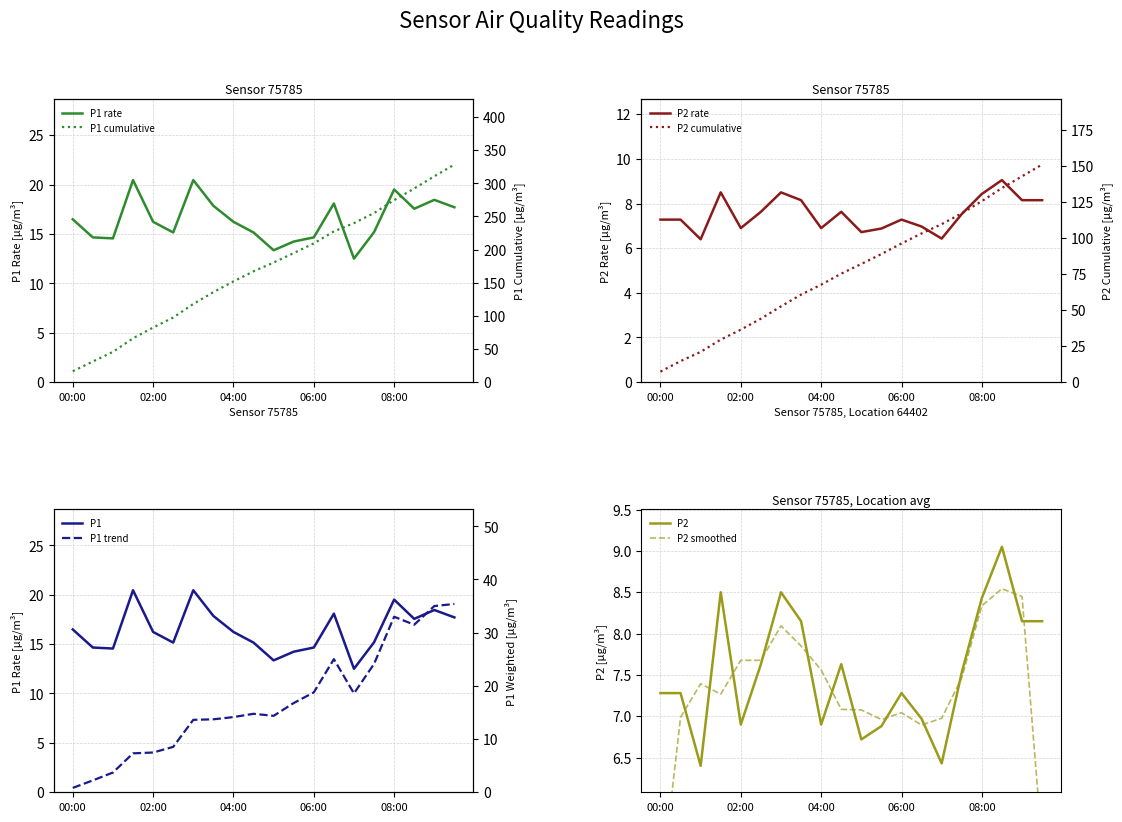

Which has a higher value, 07:30 or 09:00?

09:00